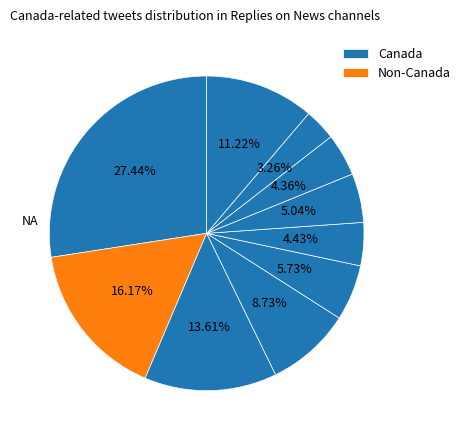

How many slices are in this pie chart?

10